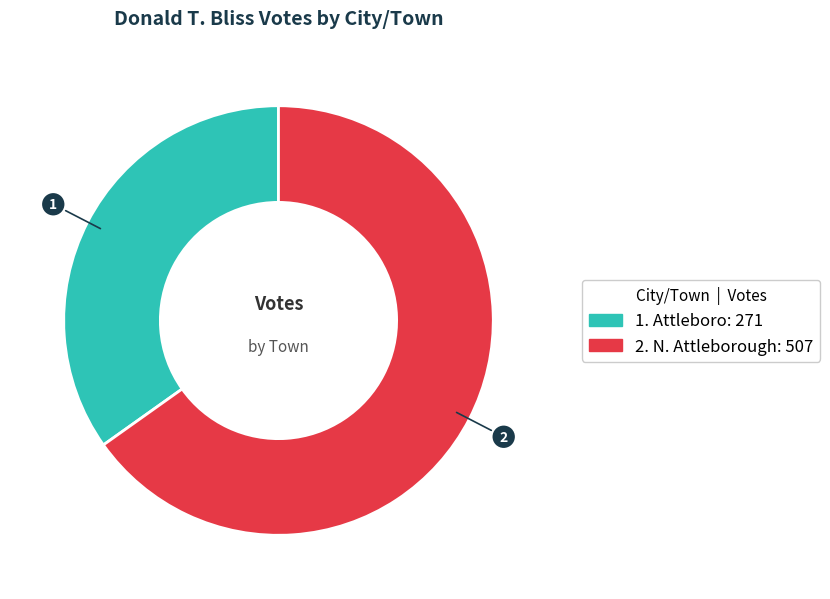

Is there any slice that represents more than half of the pie?

Yes